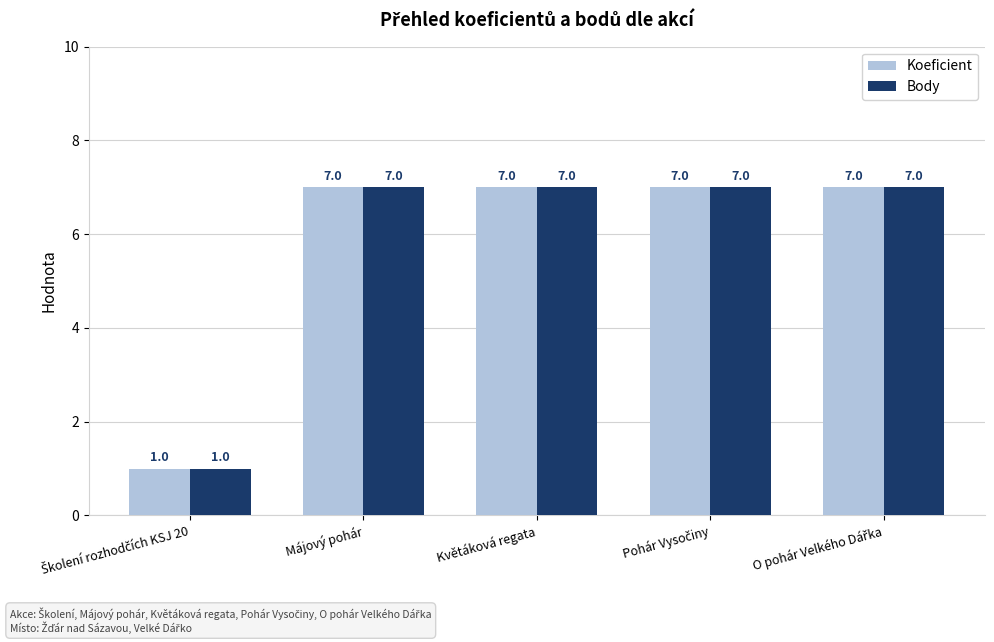

What is the maximum value shown in the chart?

7